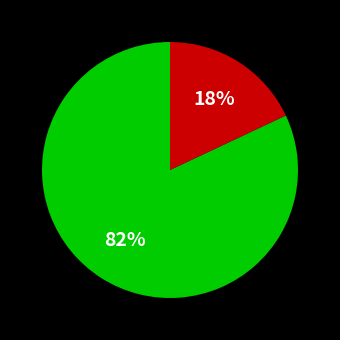

To the nearest percent, what is the average slice percentage?

50%